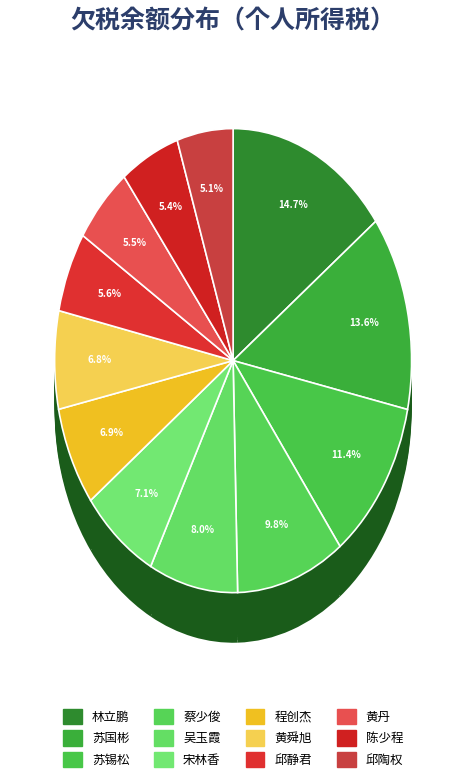

To the nearest percent, what is the difference between the 苏锡松 and 邱陶权 slice percentages?

6%